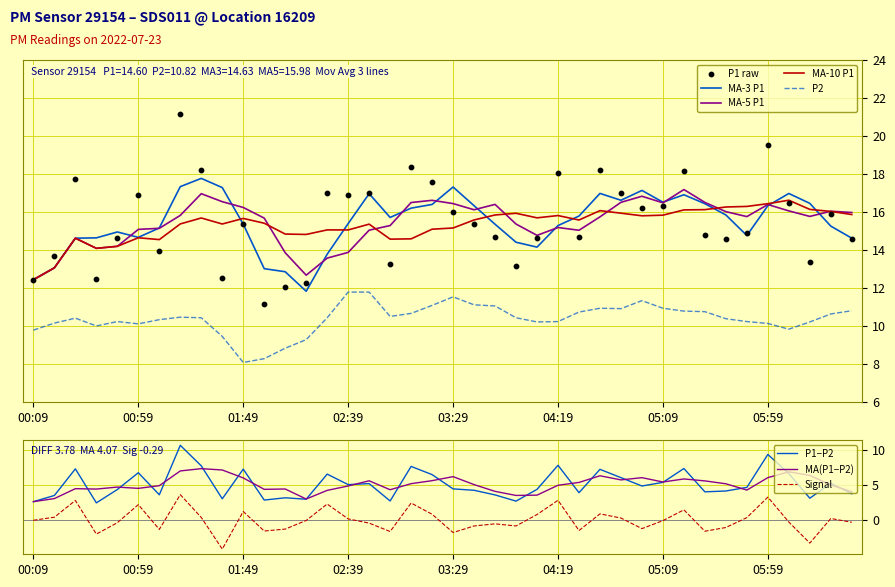

Which series has the widest spread of Y values?

P1